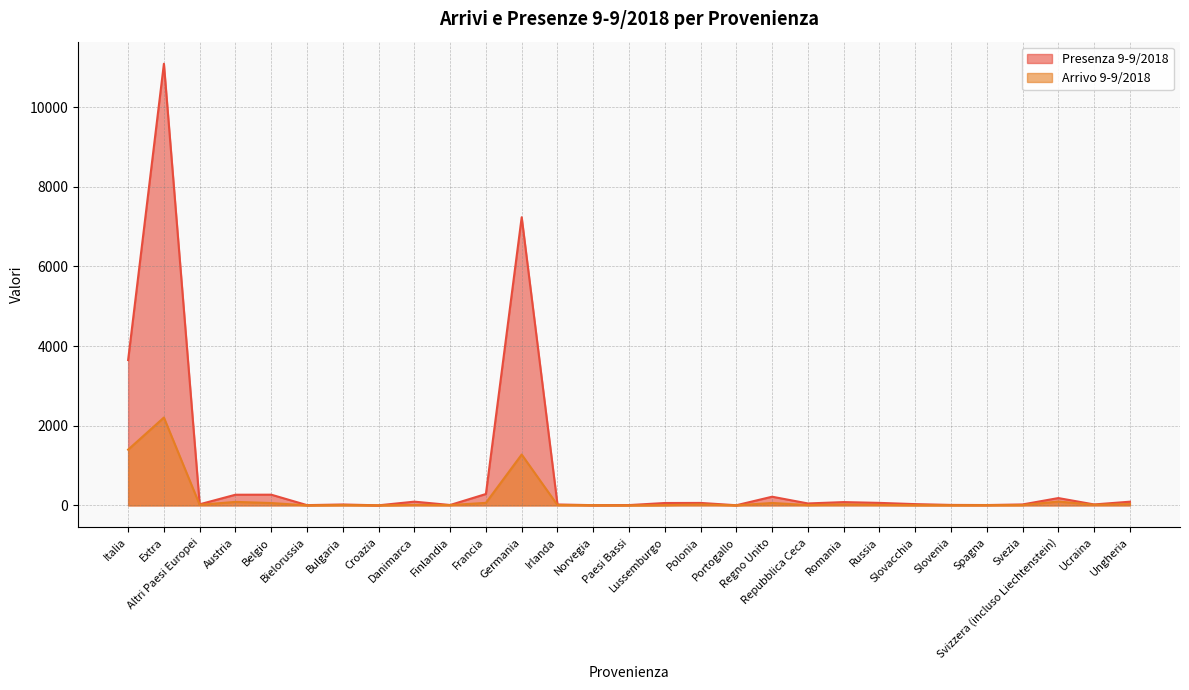

How many data points in Presenza 9-9/2018 are above 49?

14